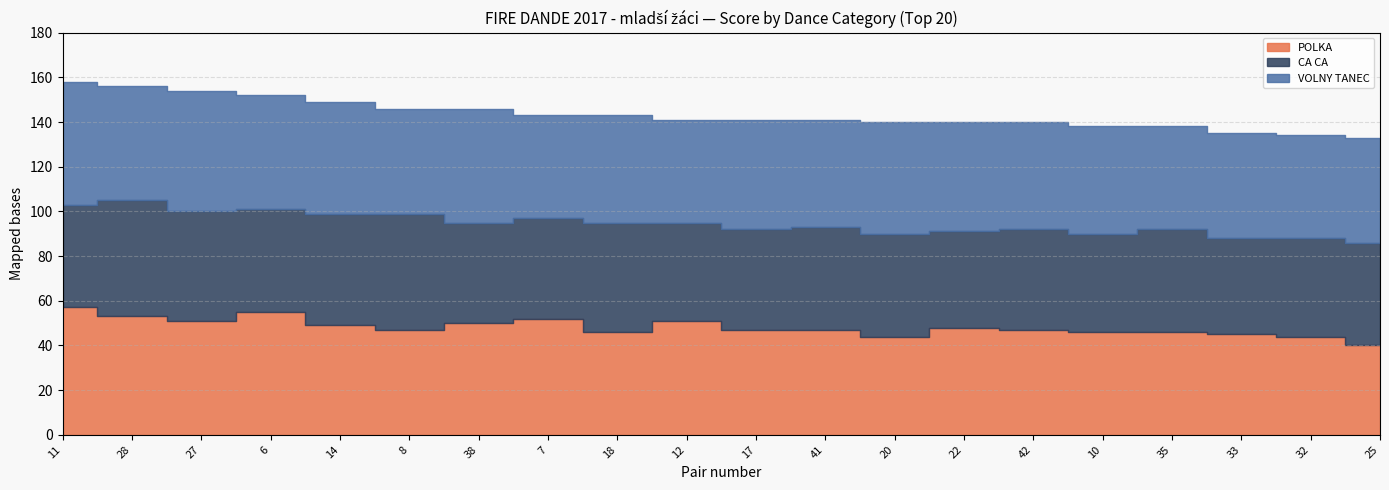

In CA CA, how many points are lower than both neighbors (excluding endpoints)?

5